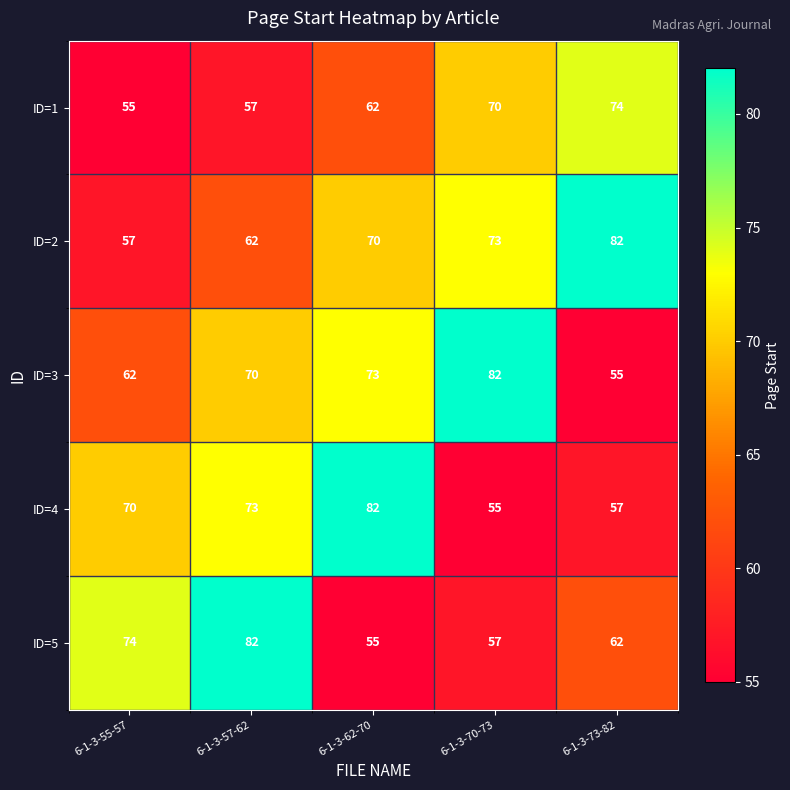

What is the maximum value shown in the chart?

82